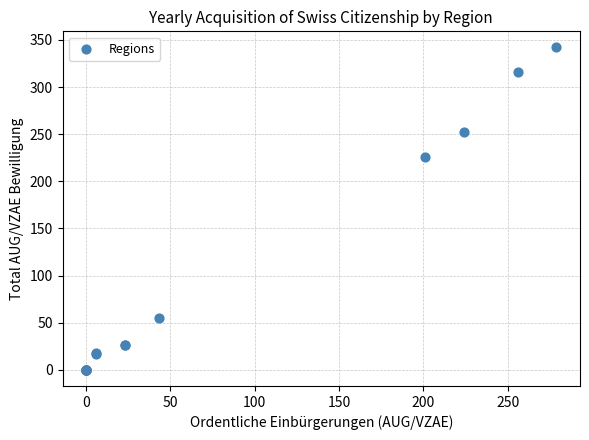

What Y value in the scatter plot is closest to 171?

226